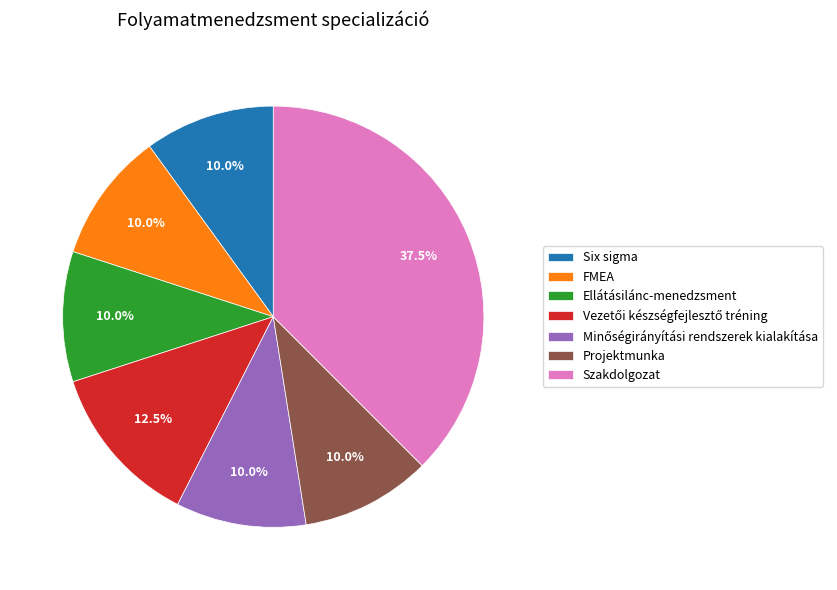

What is the ratio of the value at Projektmunka to the value at FMEA?

1.0